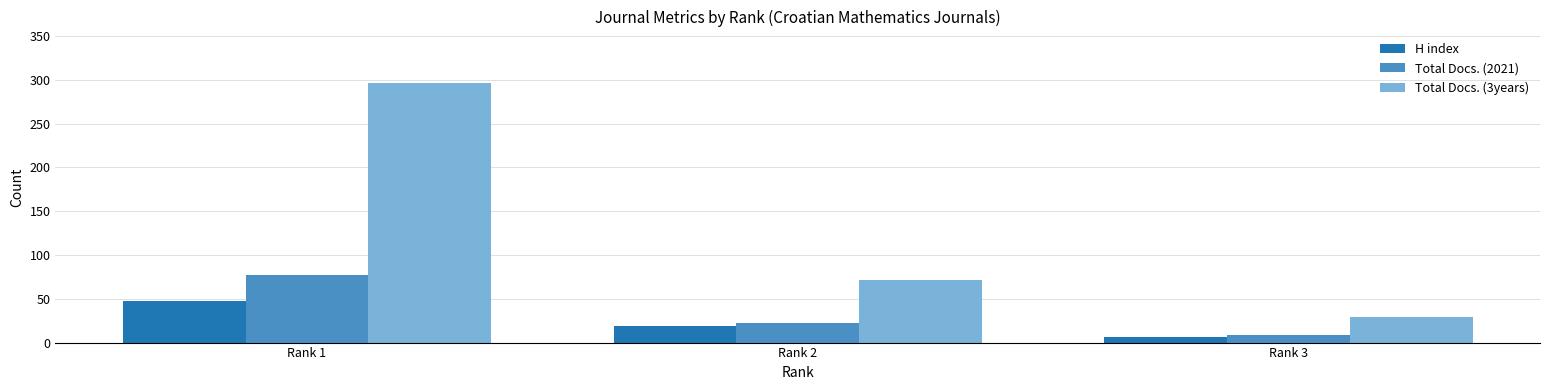

What is the total value across all series at Rank 1?

421